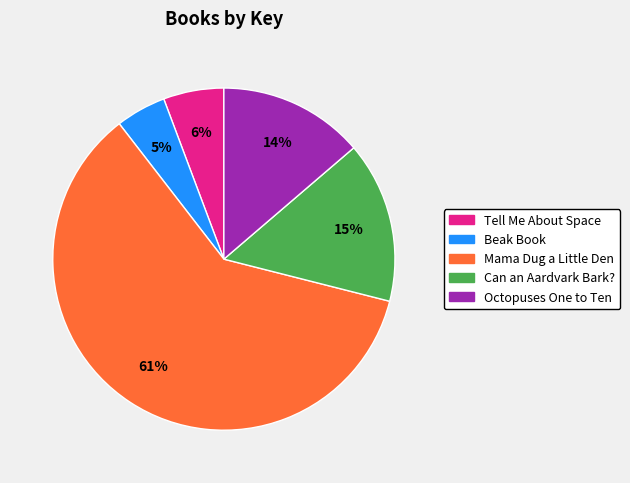

Rank the categories by value from highest to lowest.

Mama Dug a Little Den, Can an Aardvark Bark?, Octopuses One to Ten, Tell Me About Space, Beak Book